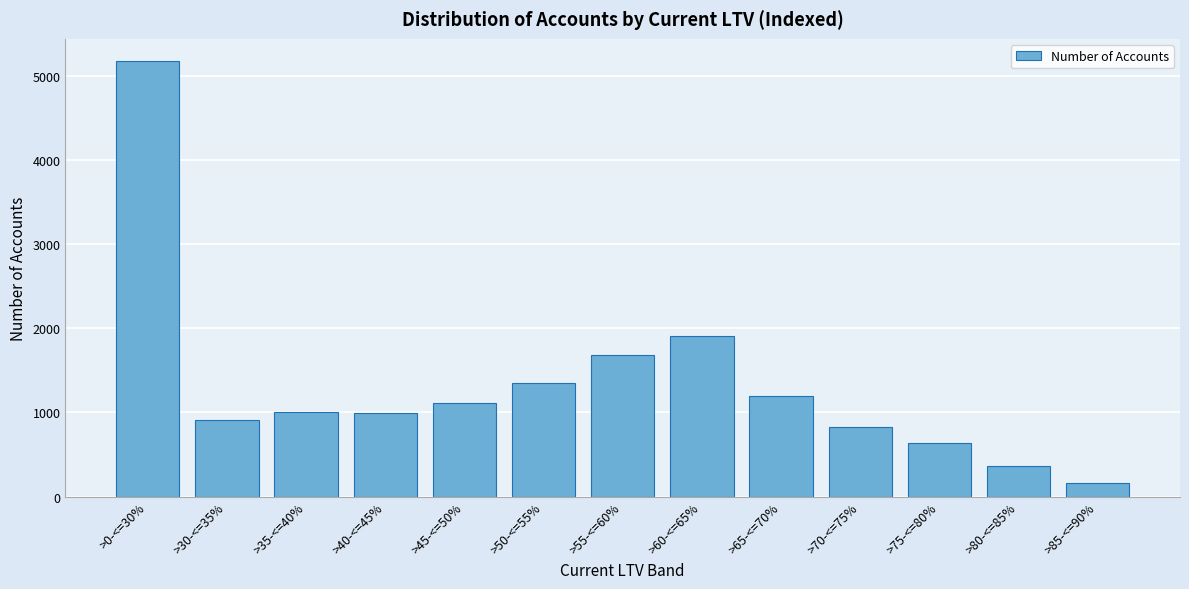

What is the difference between the second highest and second lowest values?

1543